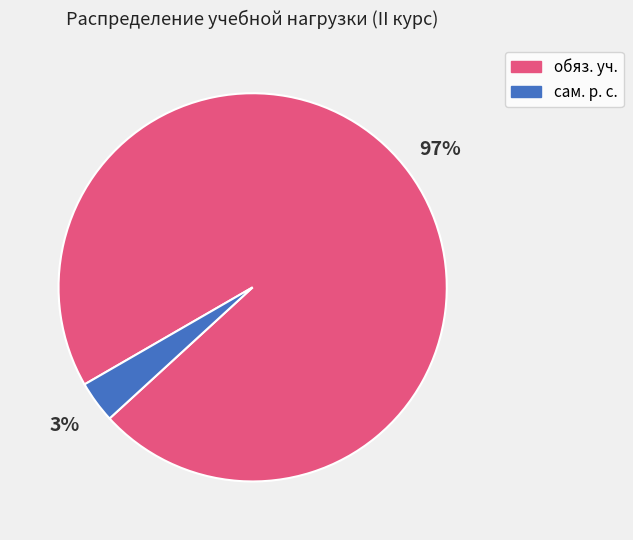

To the nearest percent, what is the average slice percentage?

50%